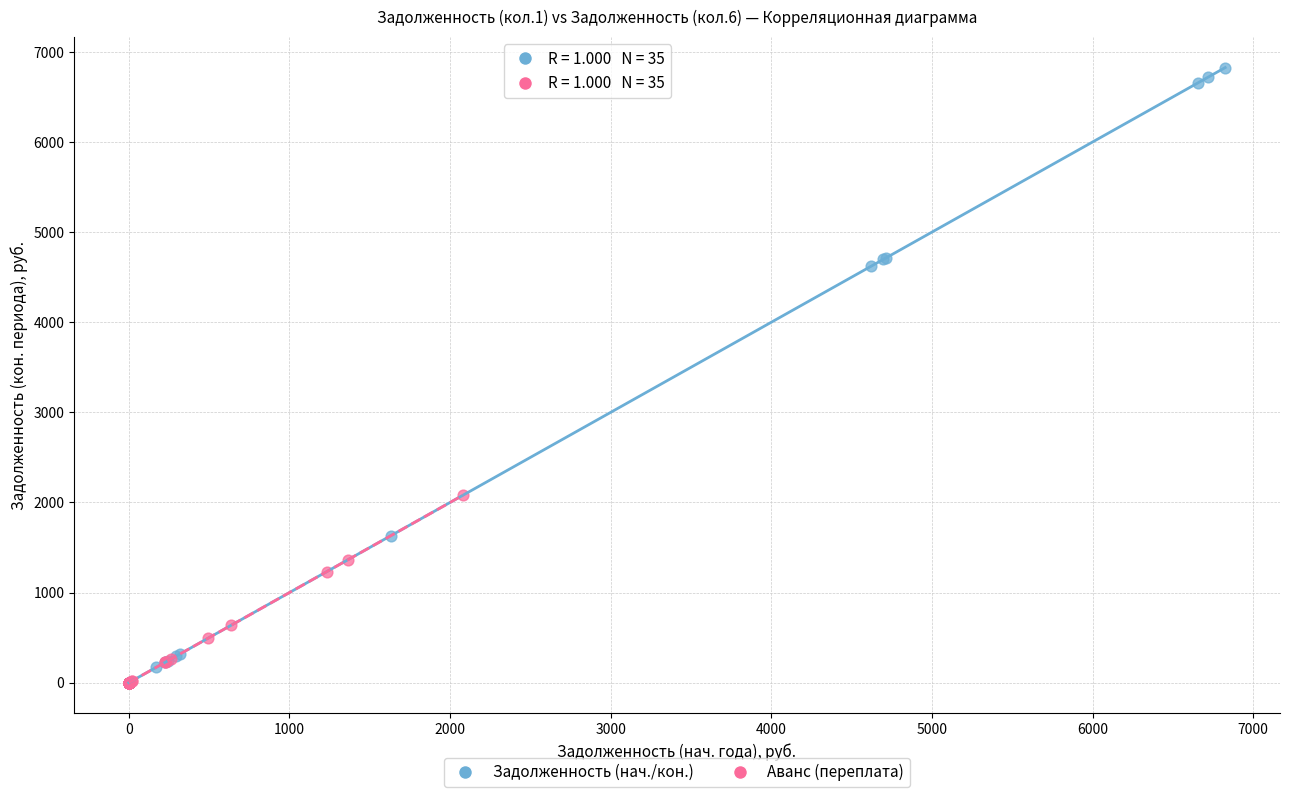

What are all the series names shown in the legend?

Задолженность (нач./кон.), Аванс (переплата)